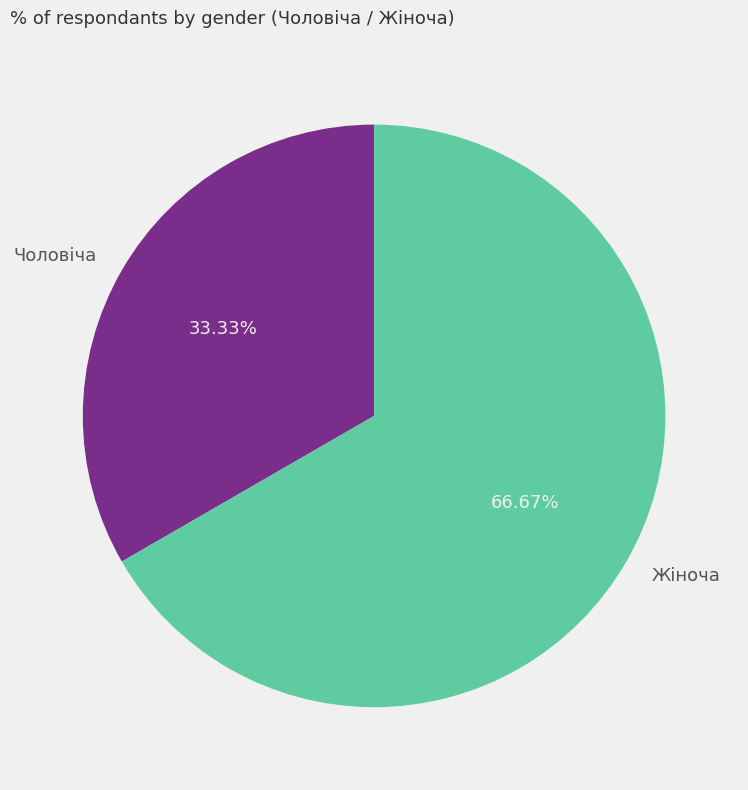

Rank the categories by value from highest to lowest.

Жіноча, Чоловіча